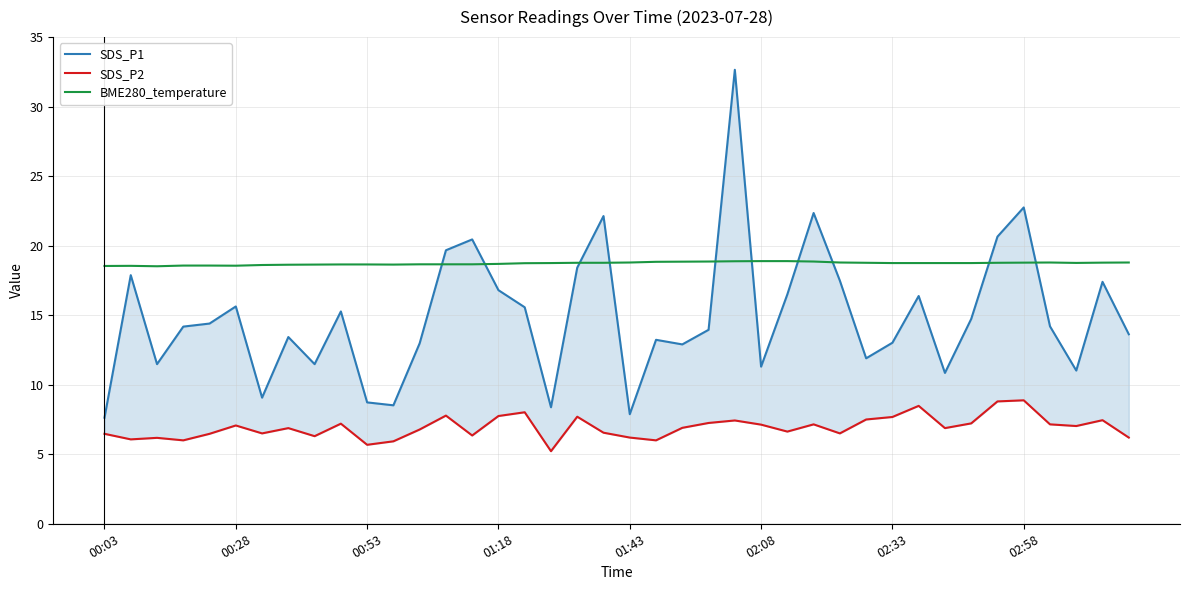

Does the chart display data point markers on the line(s)?

No